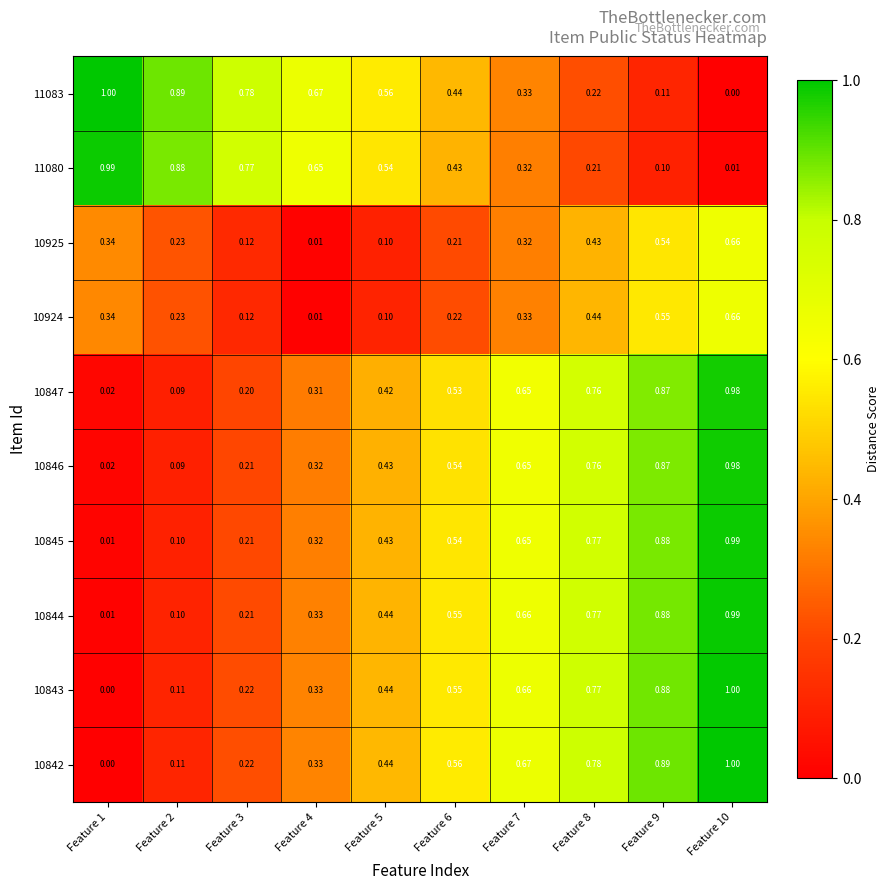

Is the value of 10925 at Feature 10 greater than the value of 10846 at Feature 6?

Yes